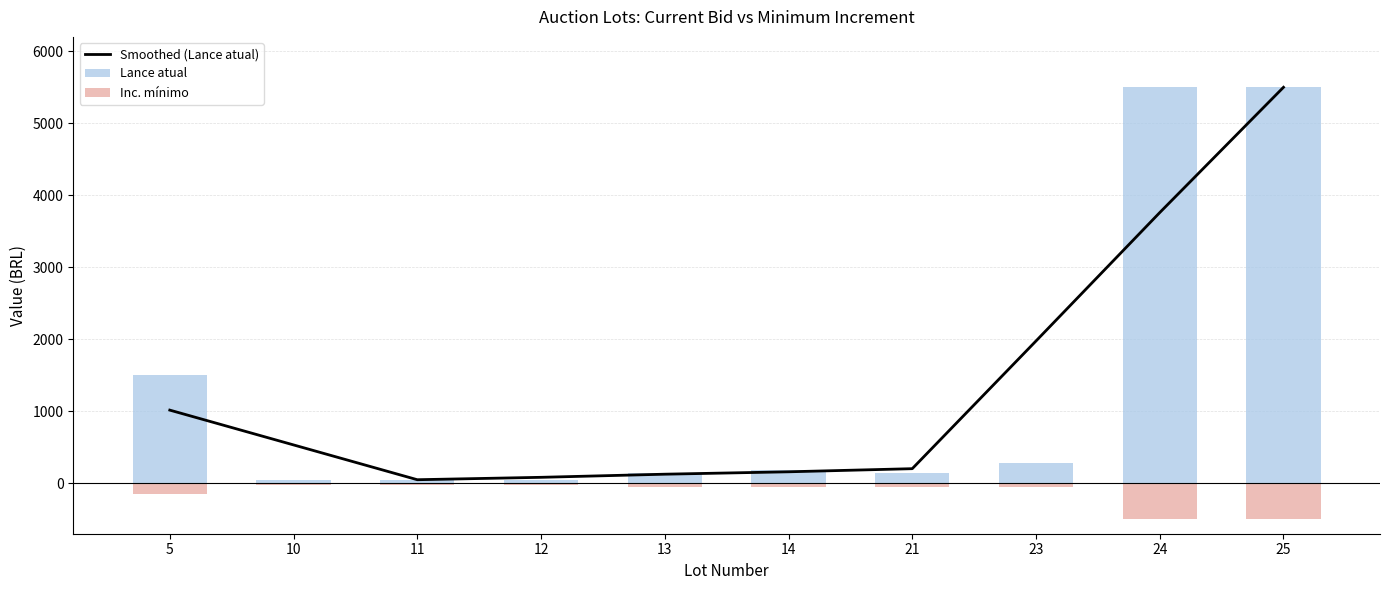

Which category has the lowest value across all series?

11